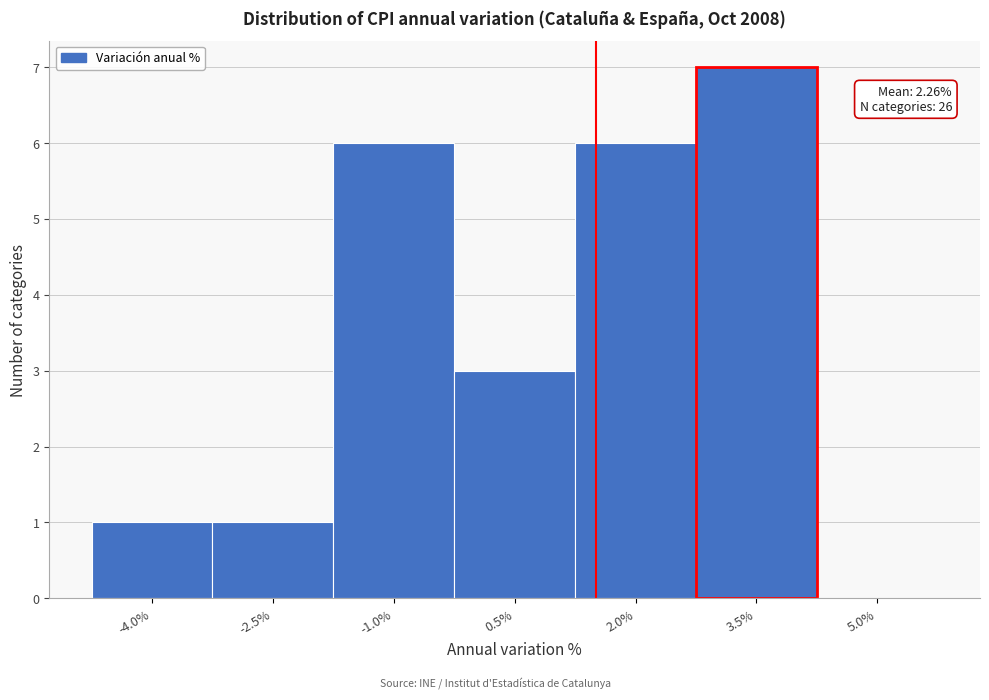

Reading left to right, list all the values displayed in this chart.

-4.0%=1	-2.5%=1	-1.0%=6	0.5%=3	2.0%=6	3.5%=7	5.0%=0